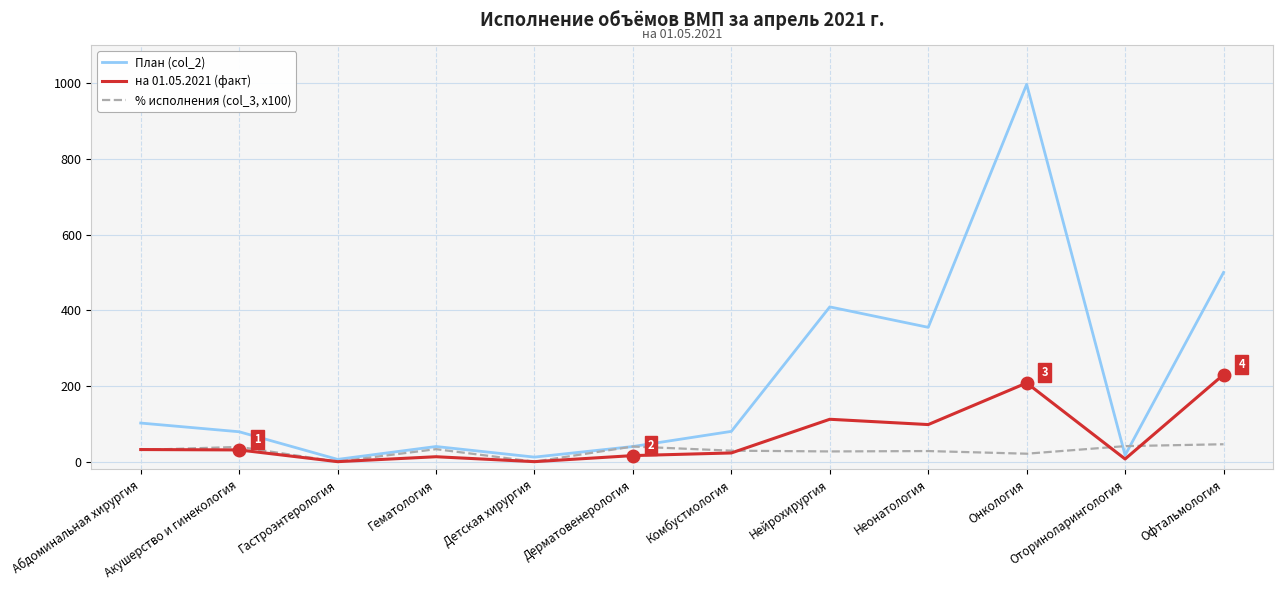

Which series has the largest total across all categories?

План (col_2)